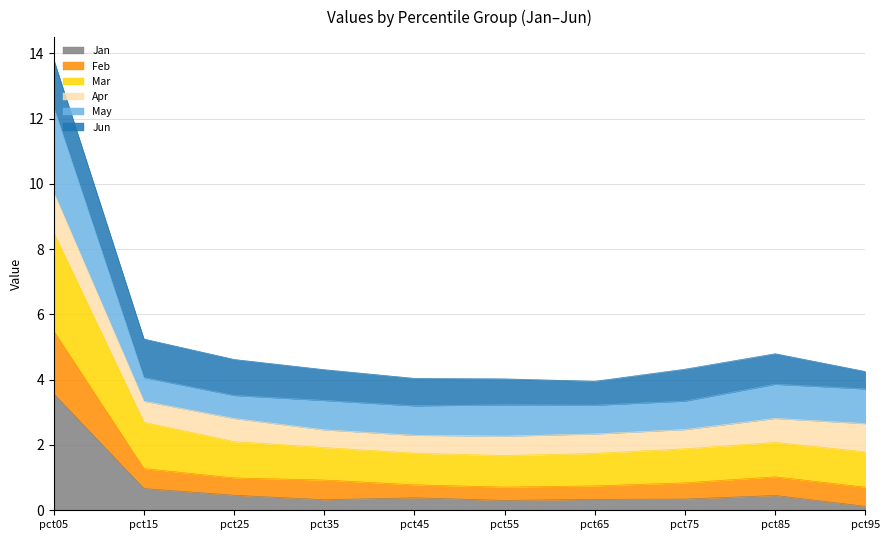

What is the highest value of the Jan series?

3.6